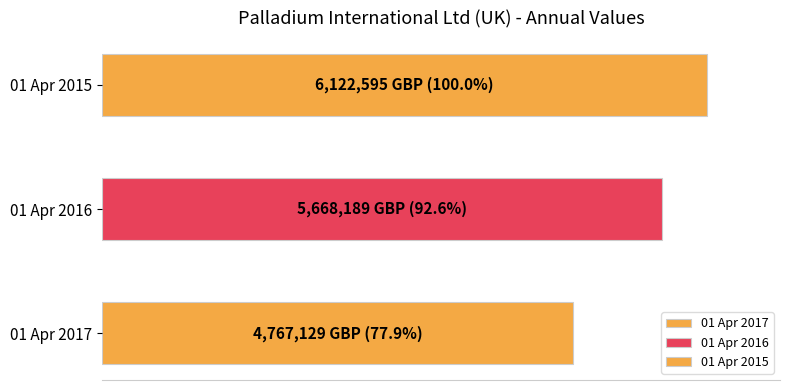

Which has a higher value, 01 Apr 2015 or 01 Apr 2016?

01 Apr 2015